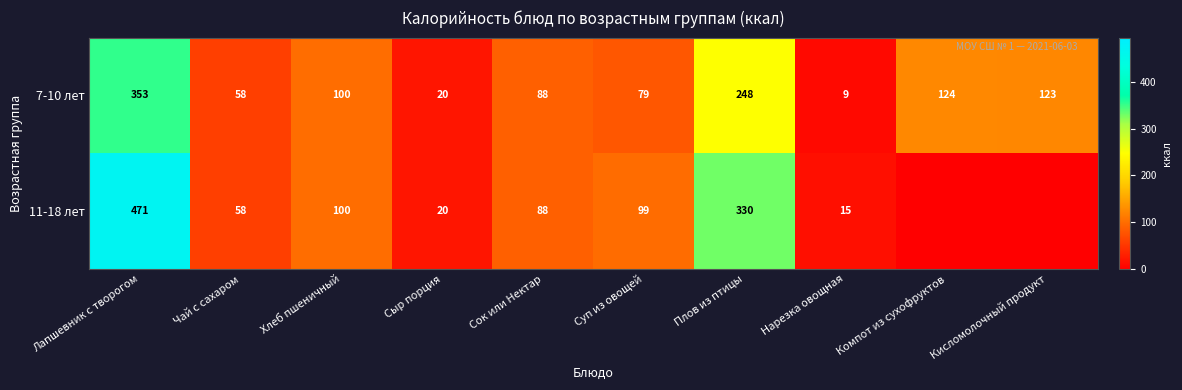

What is the difference between the 7-10 лет values at Компот из сухофруктов and Лапшевник с творогом?

229